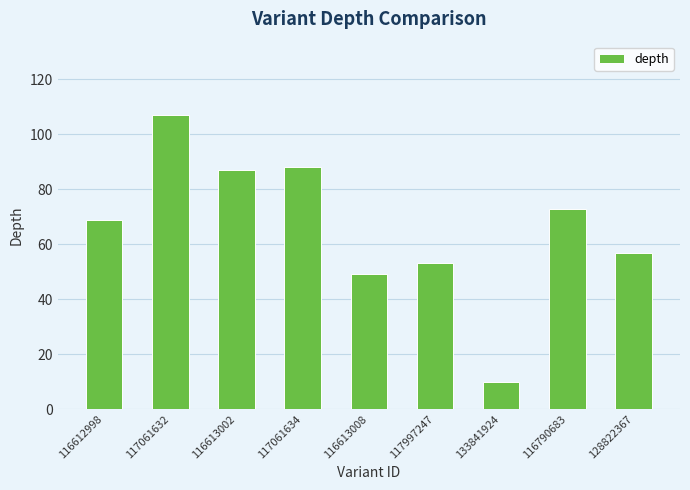

The value at 116613002 is 87. True or false?

True